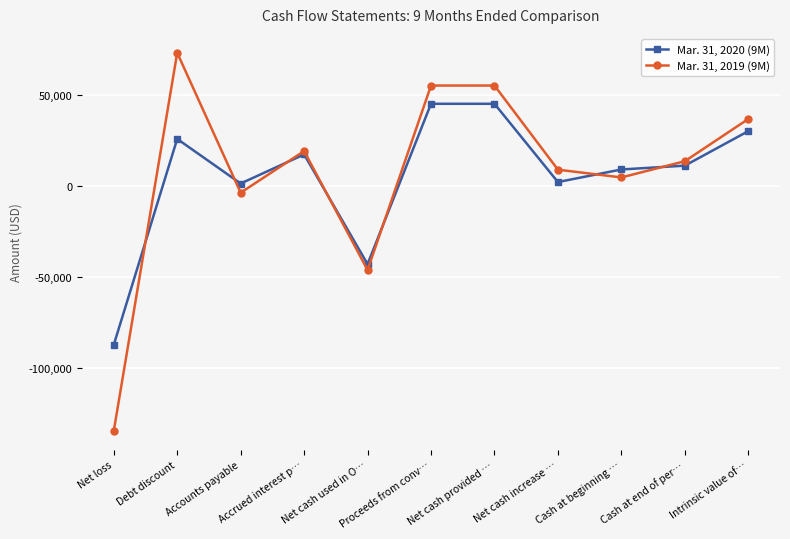

What is the approximate value of Mar. 31, 2020 (9M) at Intrinsic value of…?

30000